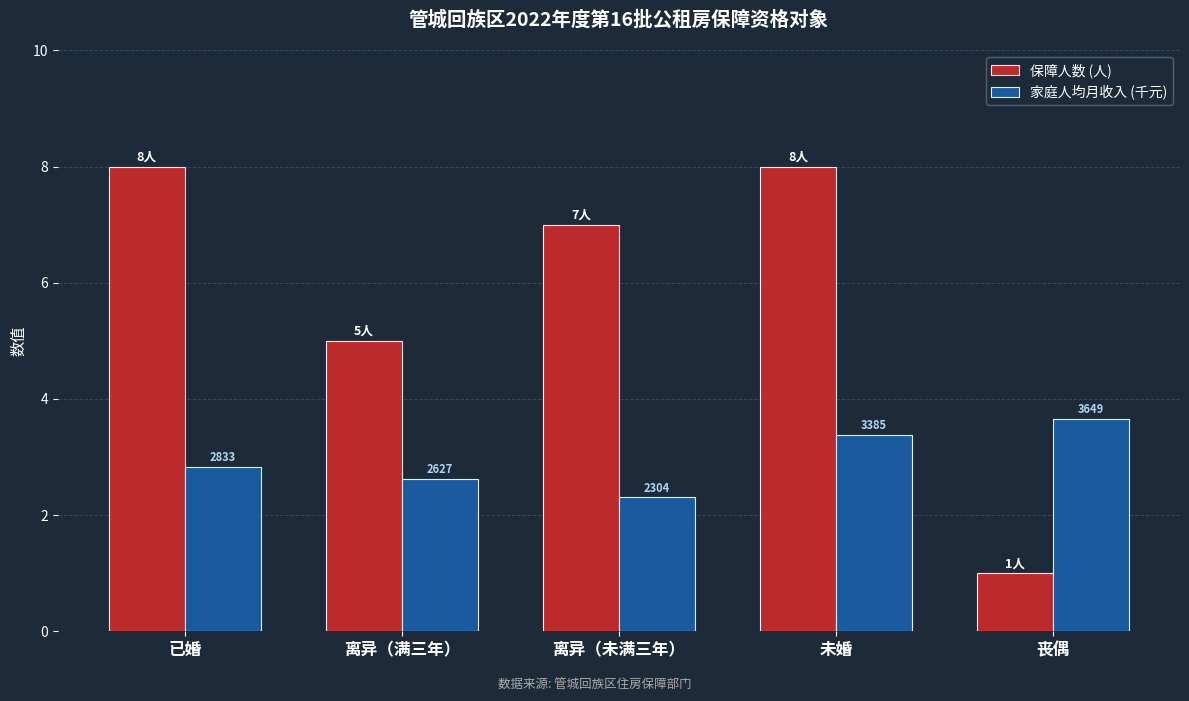

The value of 保障人数 (人) at 离异（满三年） is 2.9. True or false?

False